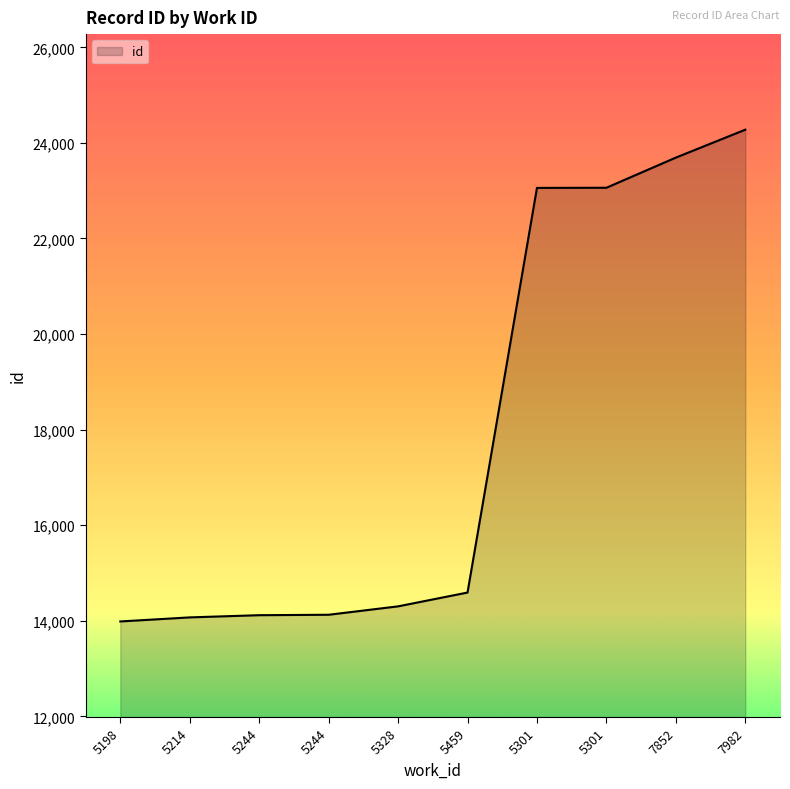

What is the difference between the second highest and minimum values?

9706